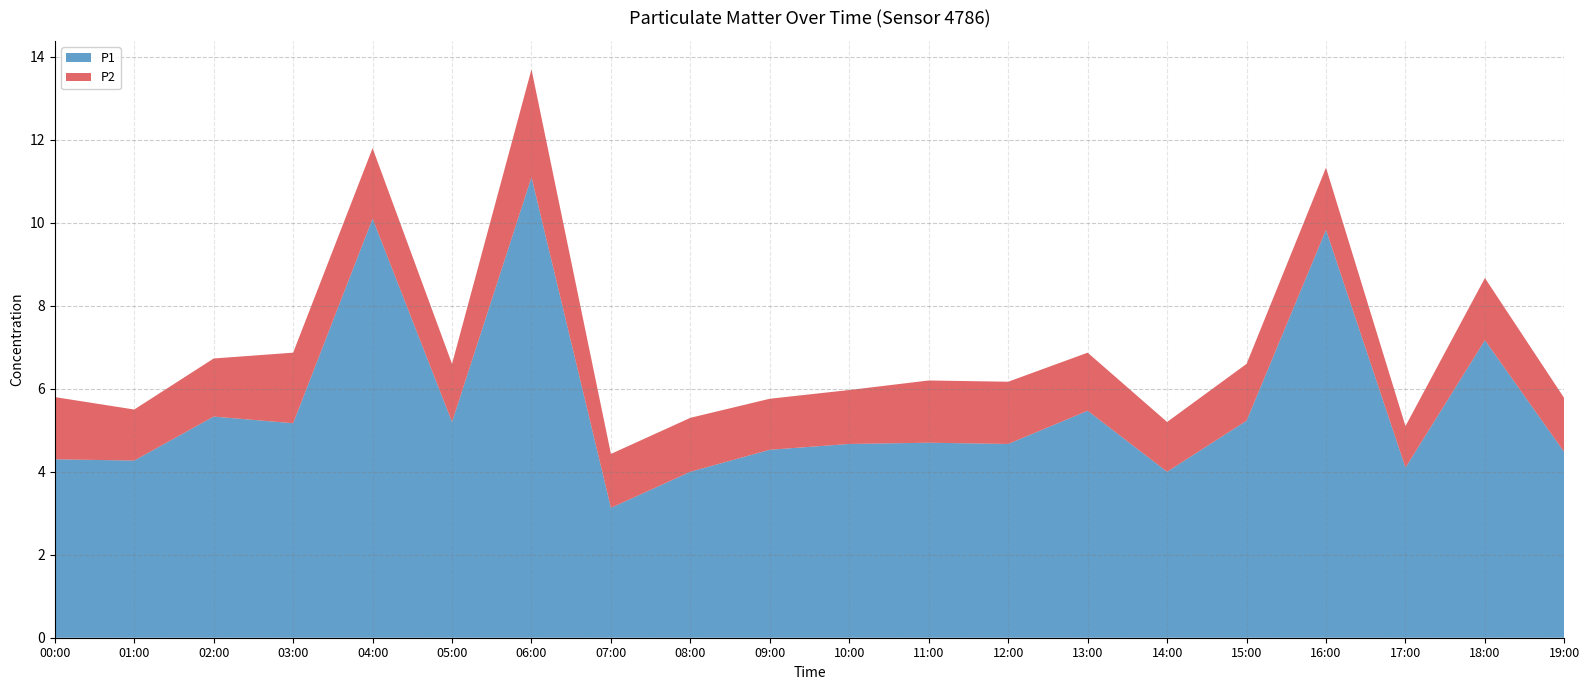

Reading left to right, extract all data points from this chart.

P1: 00:00=4.3	01:00=4.3	02:00=5.3	03:00=5.2	04:00=10.1	05:00=5.2	06:00=11.1	07:00=3.1	08:00=4.0	09:00=4.5	10:00=4.7	11:00=4.7	12:00=4.7	13:00=5.5	14:00=4.0	15:00=5.2	16:00=9.8	17:00=4.1	18:00=7.2	19:00=4.5
P2: 00:00=1.5	01:00=1.2	02:00=1.4	03:00=1.7	04:00=1.7	05:00=1.4	06:00=2.6	07:00=1.3	08:00=1.3	09:00=1.2	10:00=1.3	11:00=1.5	12:00=1.5	13:00=1.4	14:00=1.2	15:00=1.4	16:00=1.5	17:00=1.0	18:00=1.5	19:00=1.3